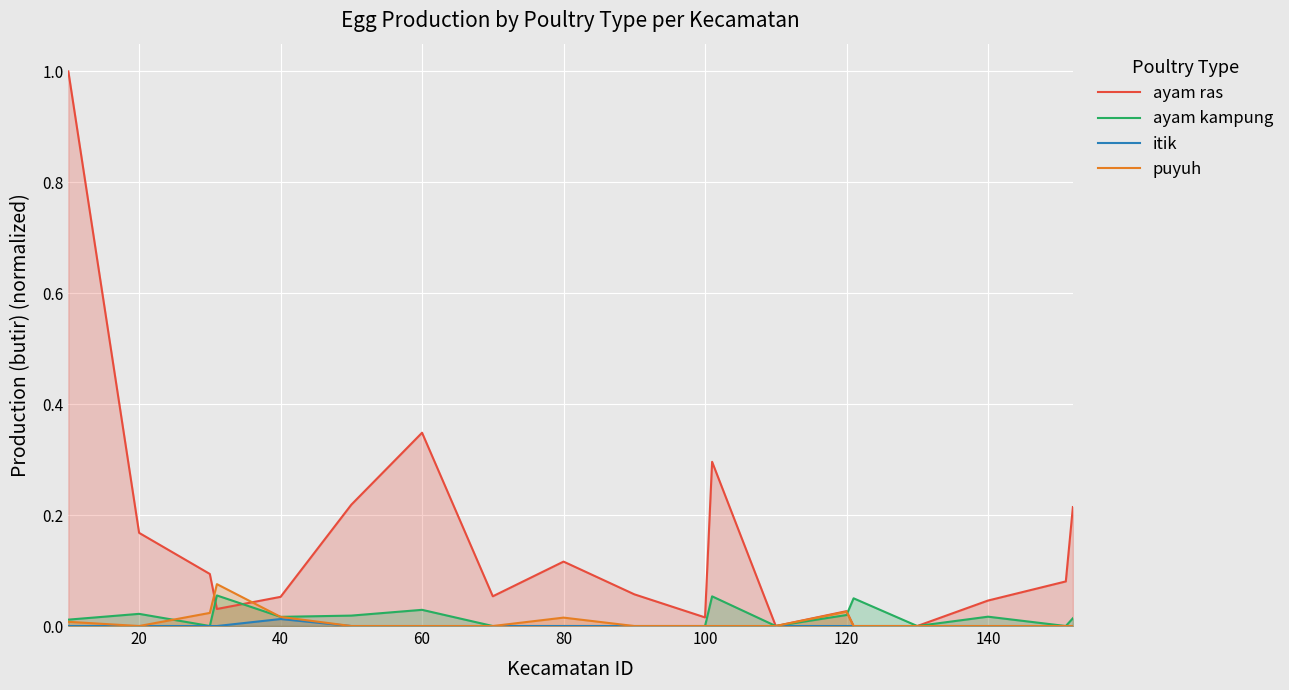

True or false: puyuh has a value of 0.0 at 140.

True